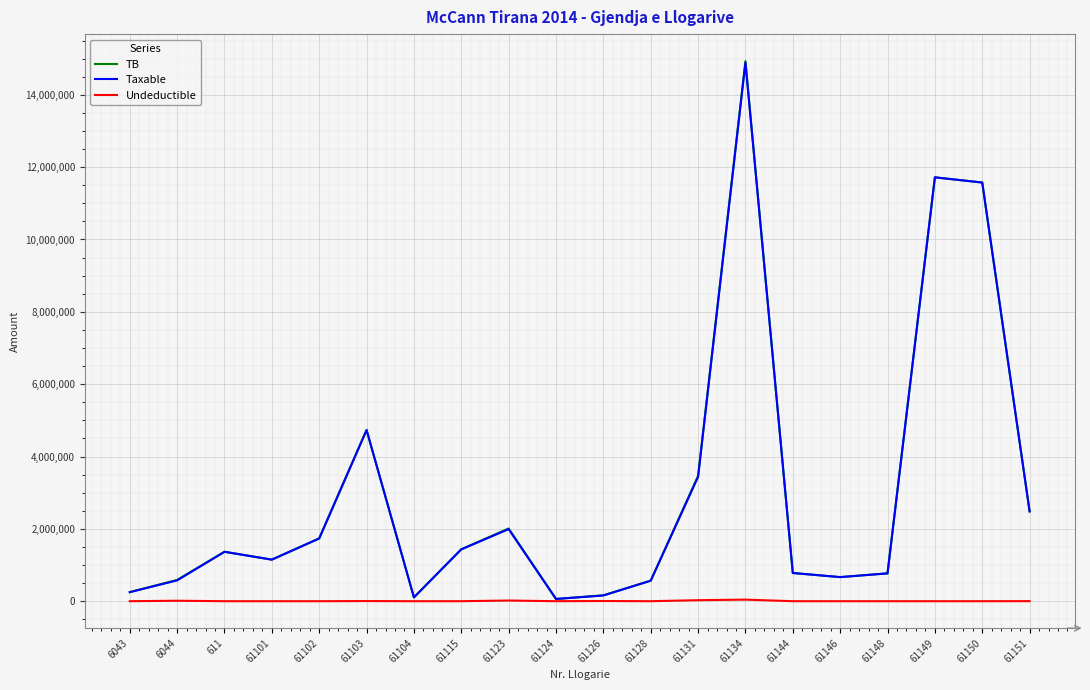

Is the value of Undeductible at 61124 greater than the value of TB at 61123?

No